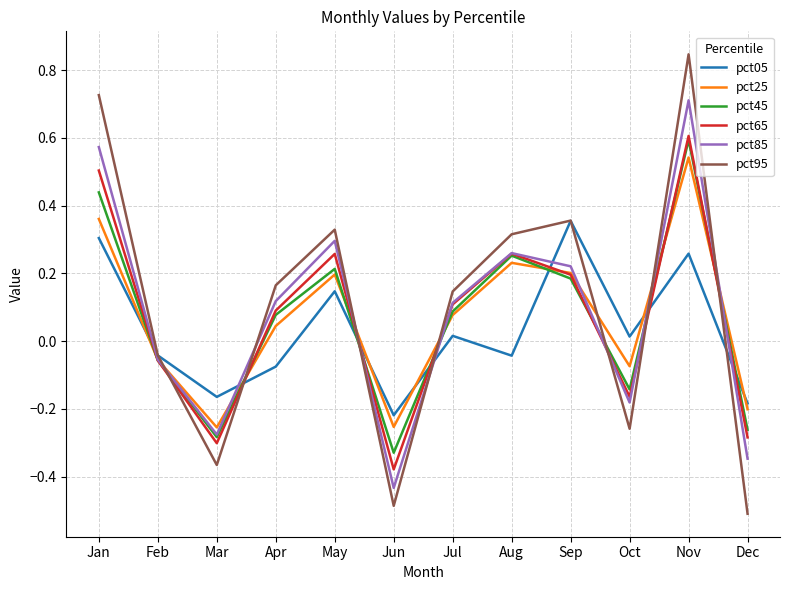

What are all the series names shown in the legend?

pct05, pct25, pct45, pct65, pct85, pct95